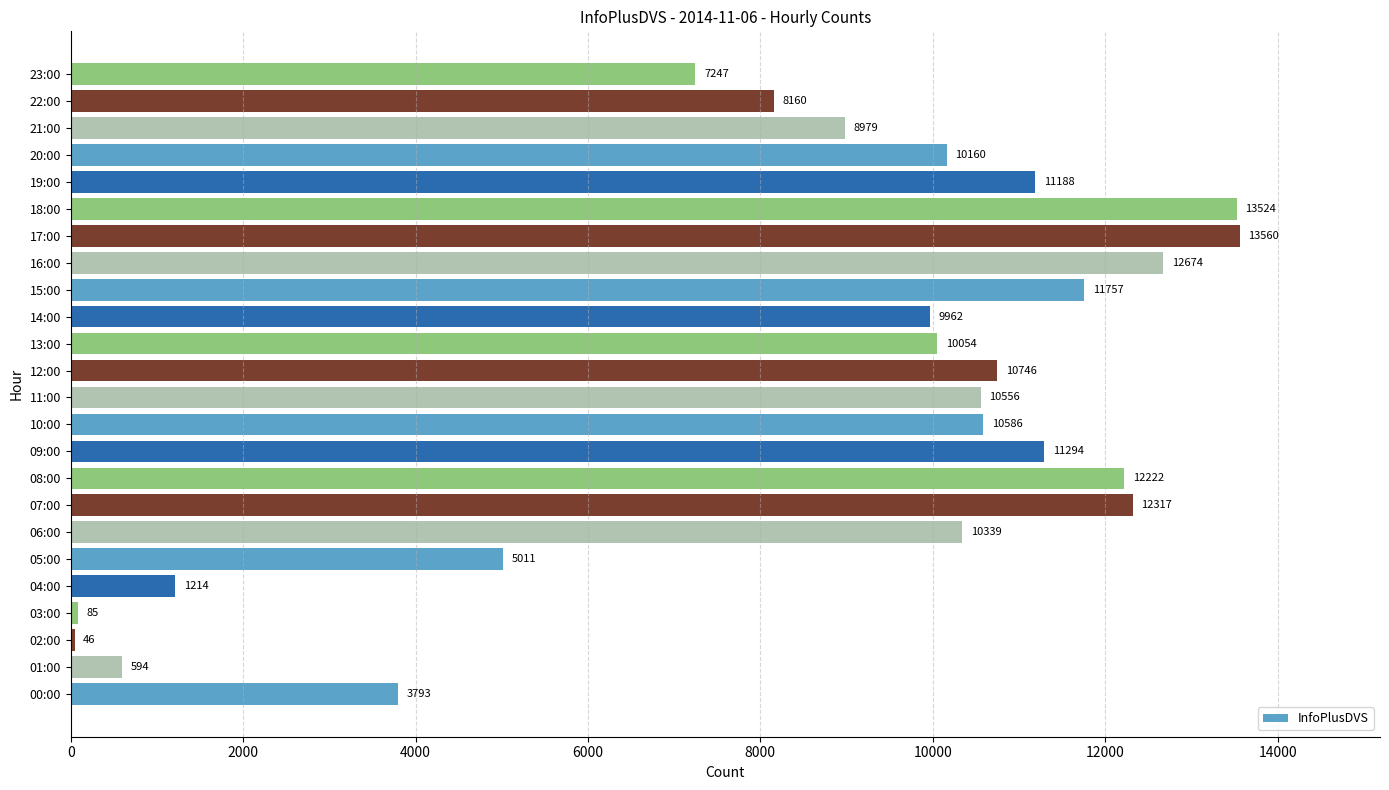

How many bars are there in total?

24